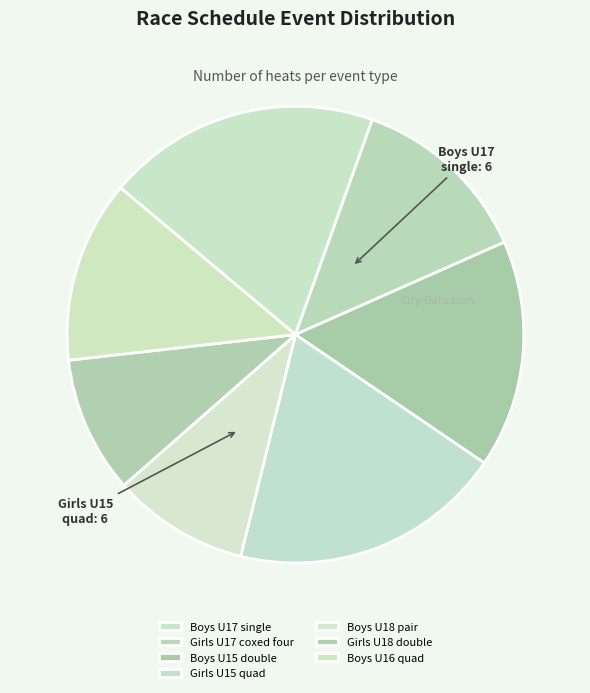

How many segments does this pie chart have?

7